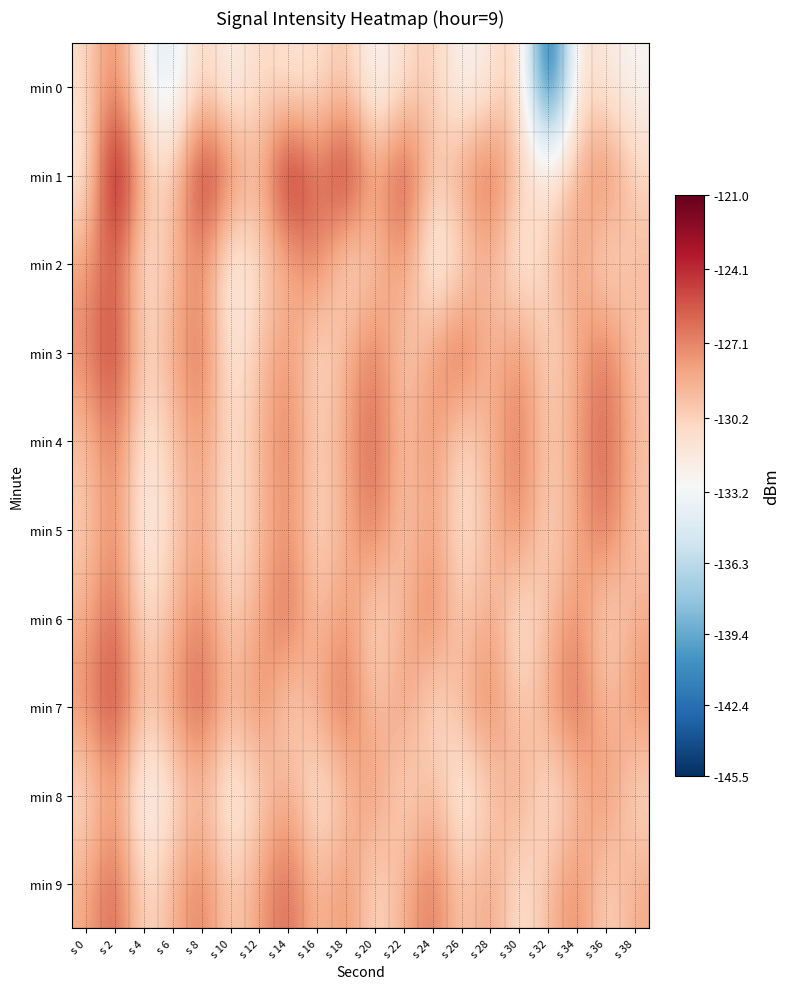

Which series has the largest range (max minus min)?

min 0